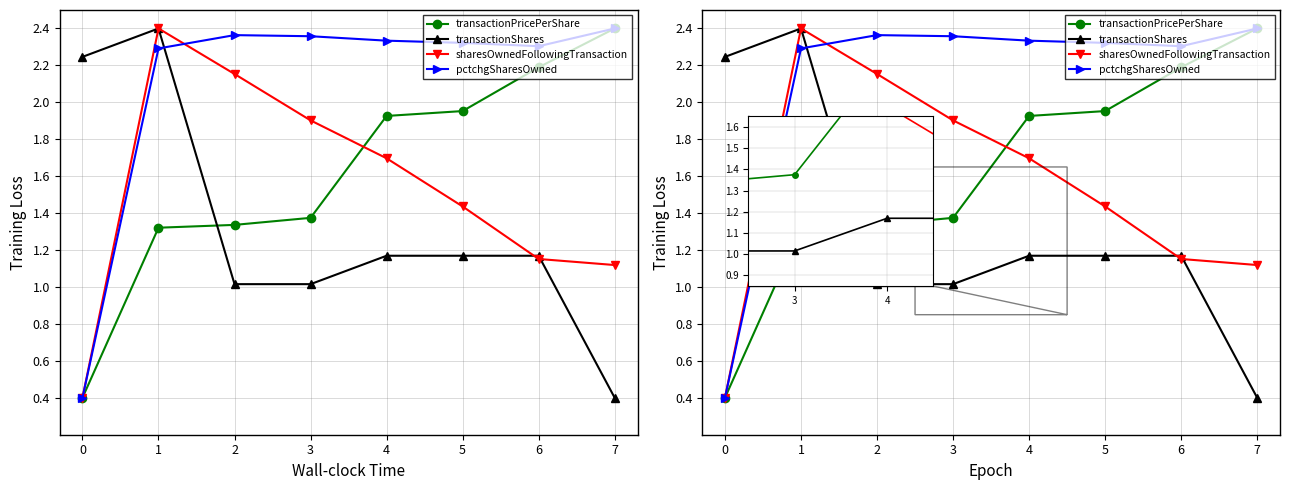

What is the difference between the transactionPricePerShare values at 5 and 1?

0.6